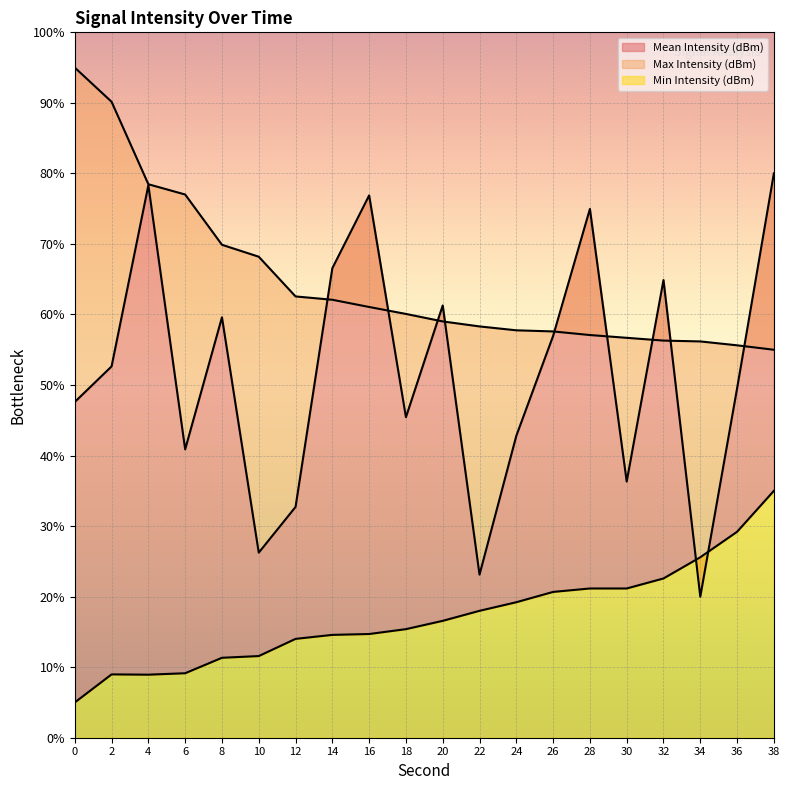

Reading left to right, transcribe all the data shown in this chart.

Mean Intensity (dBm): 47.6	52.6	78.3	40.9	59.6	26.2	32.7	66.6	76.9	45.4	61.3	23.1	42.8	57.0	75.0	36.3	64.9	20.0	49.5	80.0
Max Intensity (dBm): 95.0	90.2	78.5	77.0	69.9	68.2	62.6	62.1	61.1	60.1	59.0	58.3	57.8	57.6	57.1	56.7	56.3	56.2	55.6	55.0
Min Intensity (dBm): 5.0	9.0	8.9	9.1	11.3	11.6	14.0	14.6	14.7	15.4	16.6	18.0	19.2	20.7	21.2	21.2	22.6	25.6	29.2	35.0